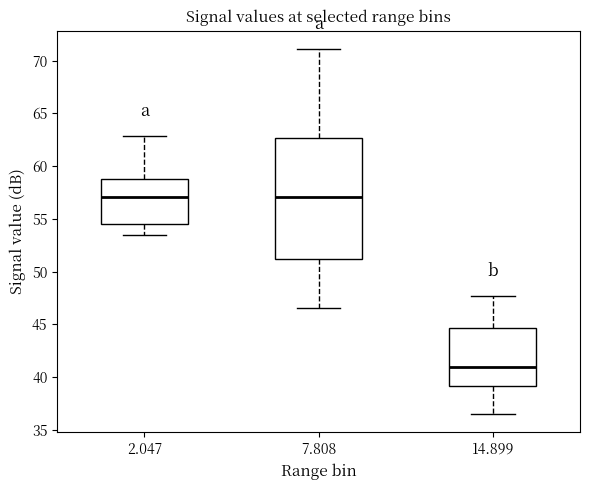

Reading left to right, transcribe this box plot: for each box, give where its median line is, the range the box spans, and where its two whiskers end, as read against the y-axis. The values are not printed on the chart, so give them approximately, as read against the axis.

2.047: median 57.0, box 54.5 to 59.0, whiskers 53.5 to 63.0
7.808: median 57.0, box 51.0 to 62.5, whiskers 46.5 to 71.0
14.899: median 41.0, box 39.0 to 44.5, whiskers 36.5 to 47.5